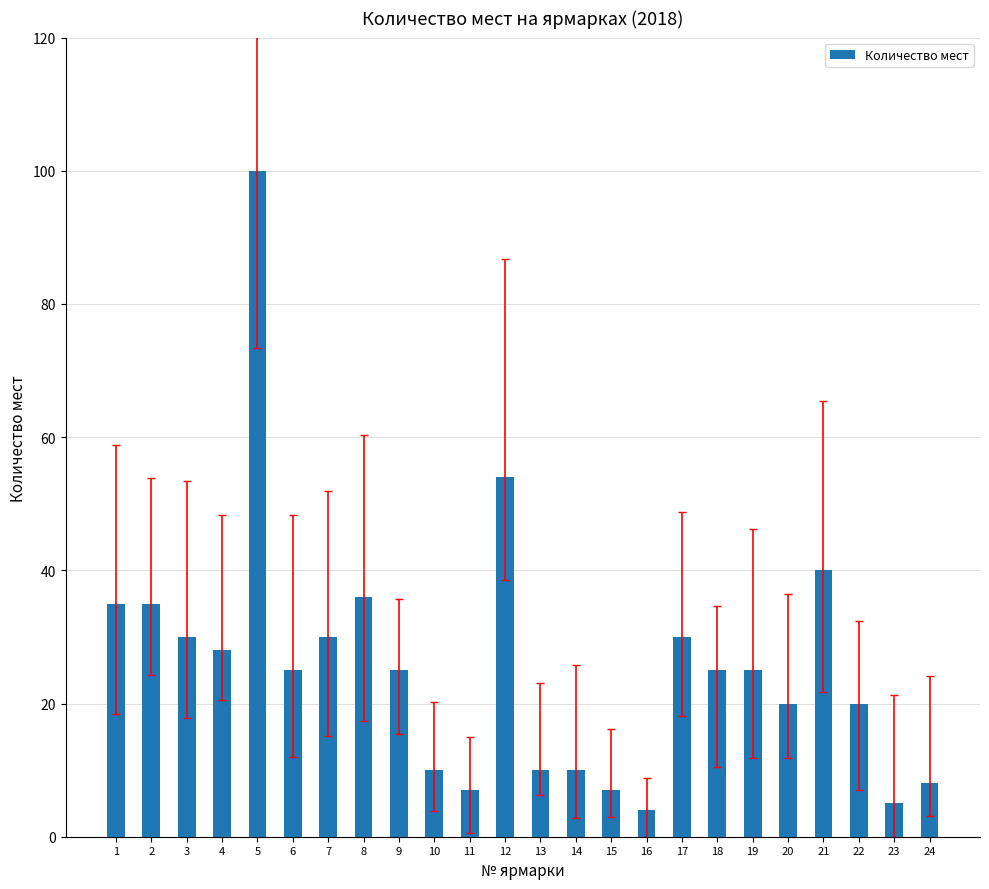

Reading right to left, what are all the values shown in this chart?

8	5	20	40	20	25	25	30	4	7	10	10	54	7	10	25	36	30	25	100	28	30	35	35